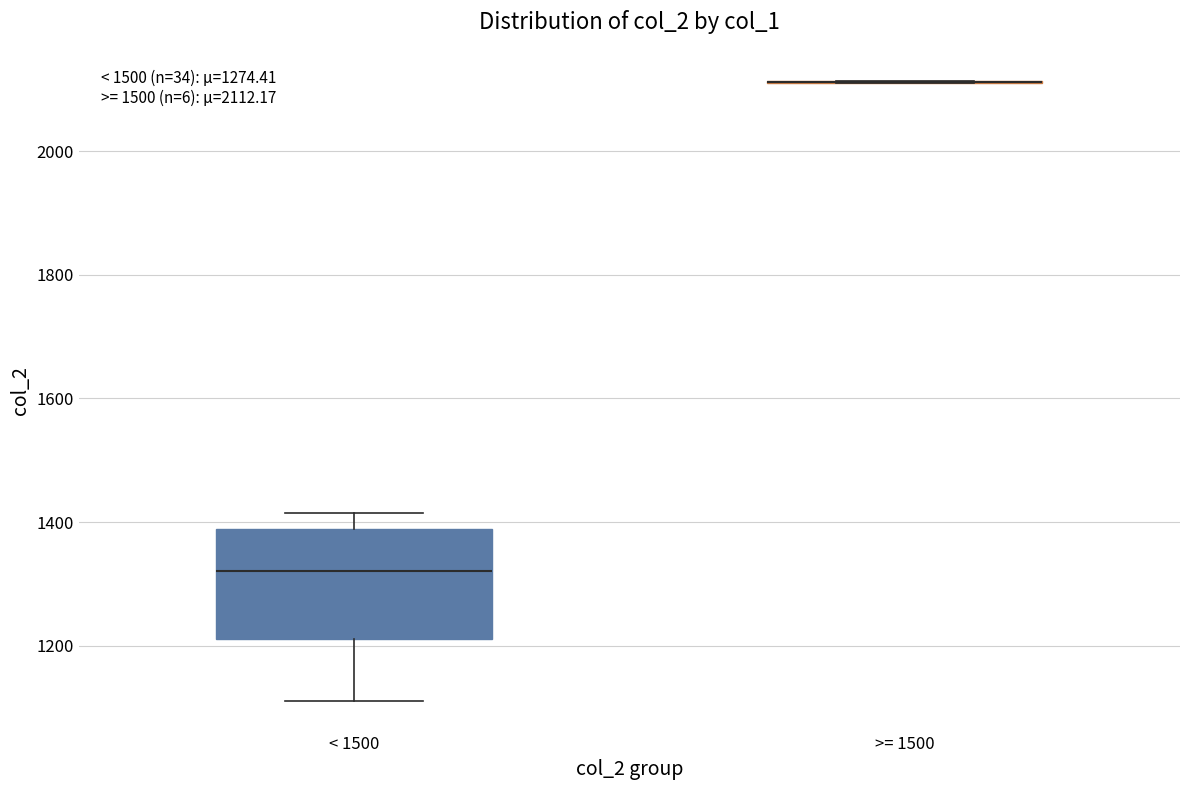

Which box is the tallest, from its lower edge to its upper edge?

< 1500